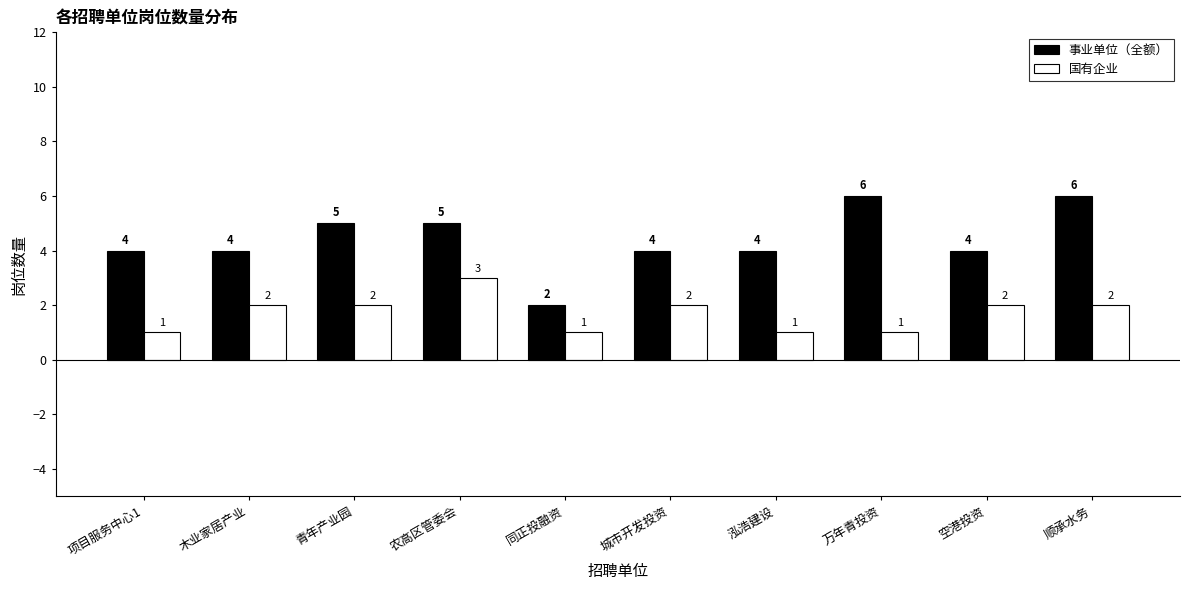

The 事业单位（全额） series shows 6 at 万年青投资. True or false?

True